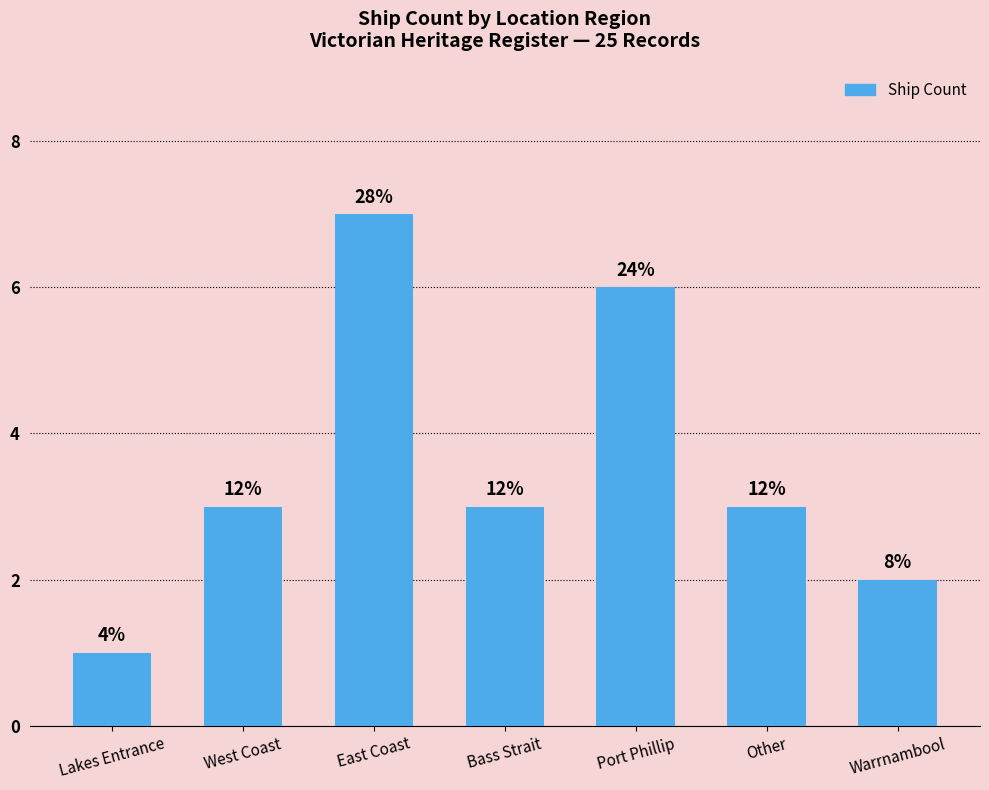

Are the bars horizontal?

No